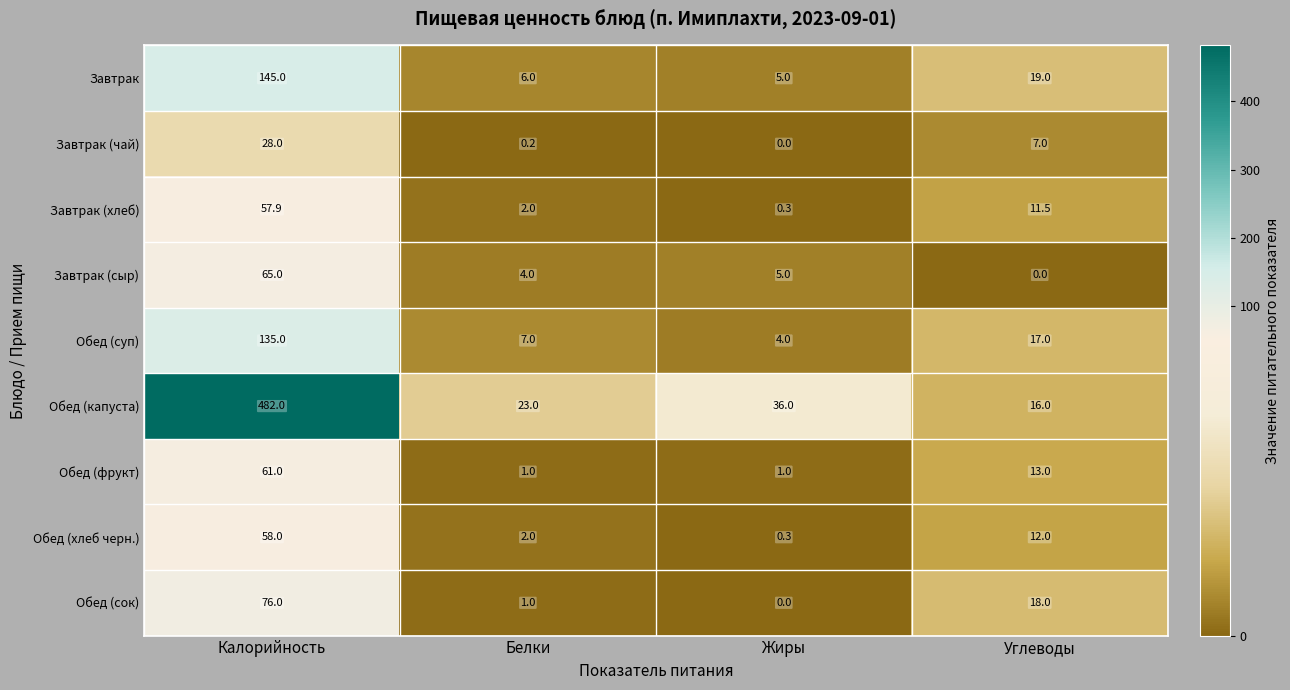

Which series has the largest total across all categories?

Обед (капуста)